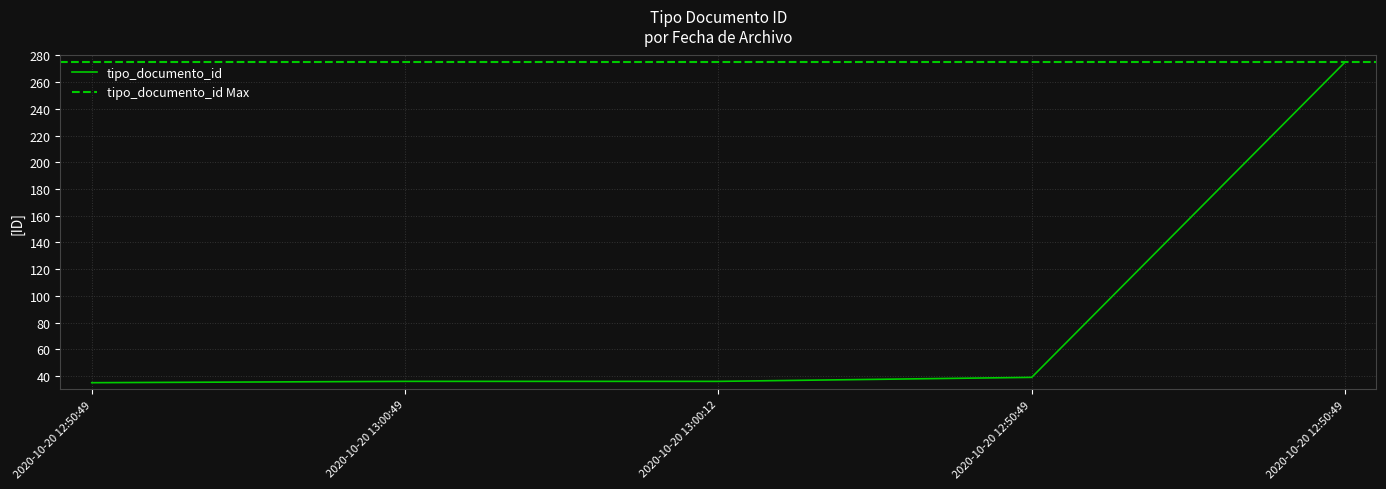

Approximately how many times larger is the value at 2020-10-20 12:50:49 compared to 2020-10-20 13:00:49?

1.0